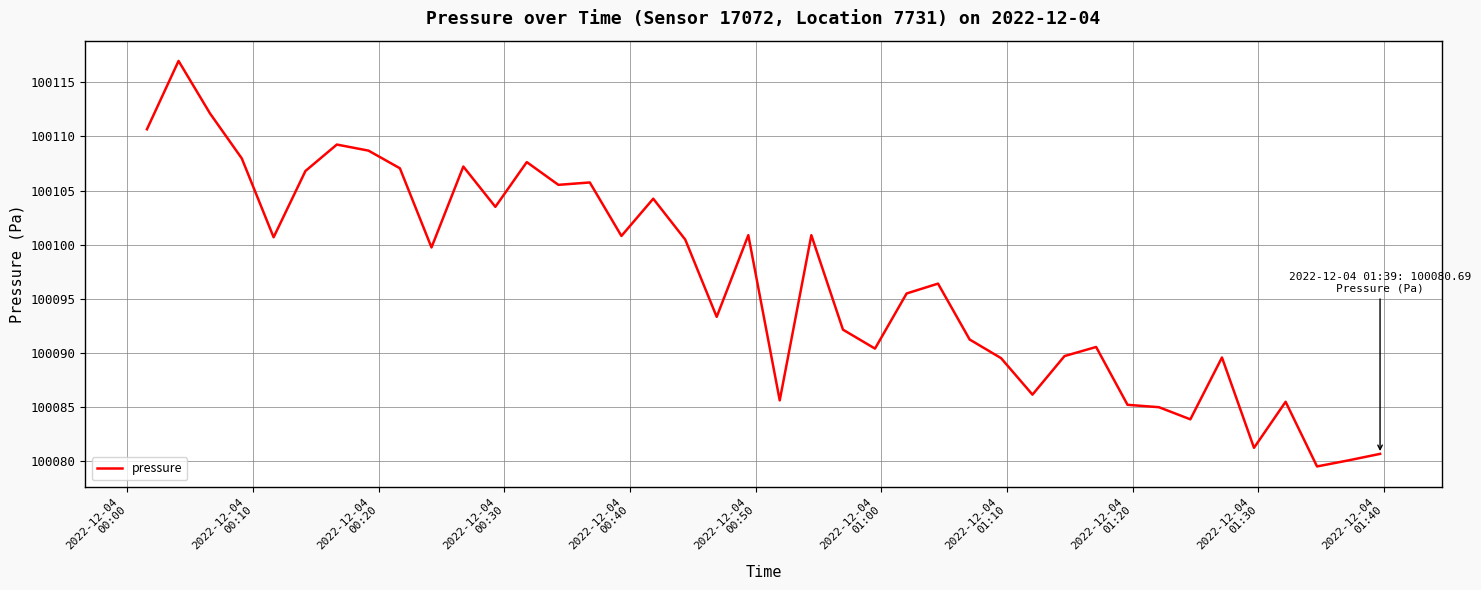

What is the greatest value displayed?

100117.0